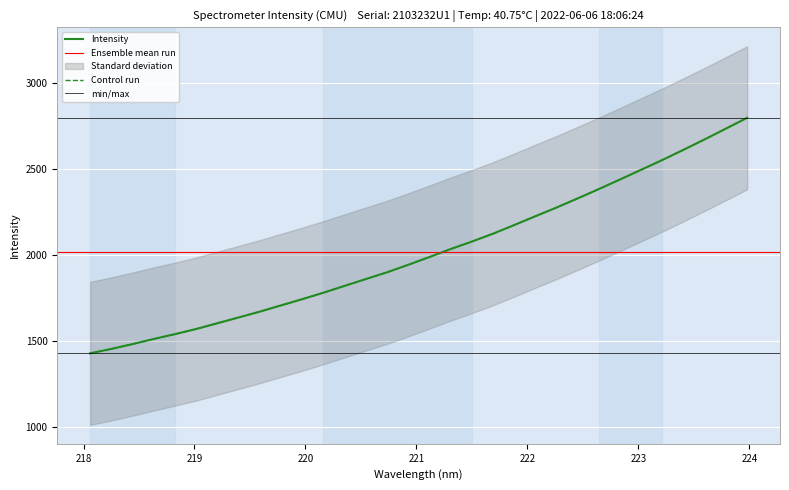

True or false: the data shows 2196.0 at 218.6332.

False